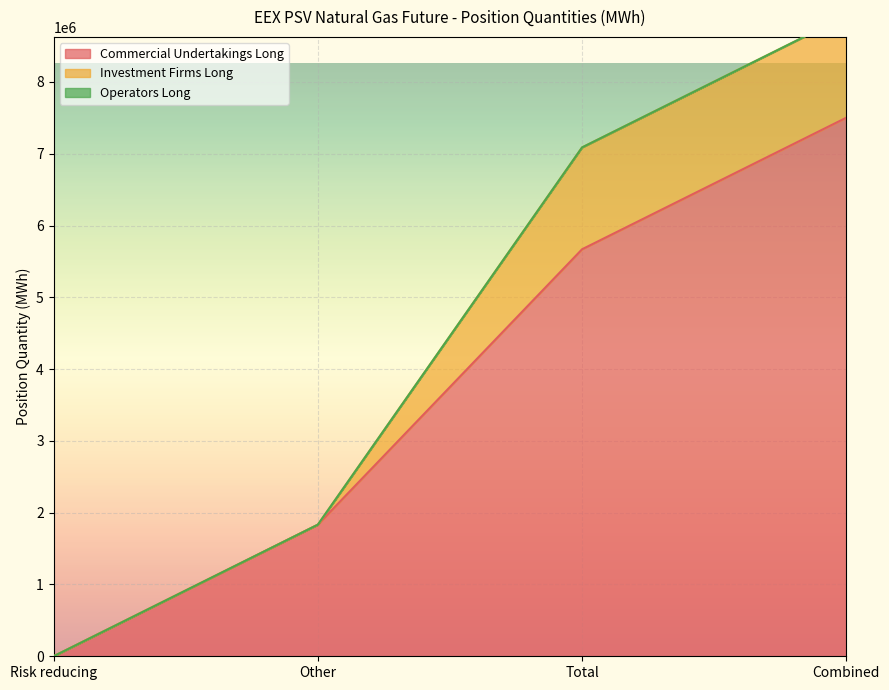

What is the difference between the highest and lowest values at Combined?

7502544